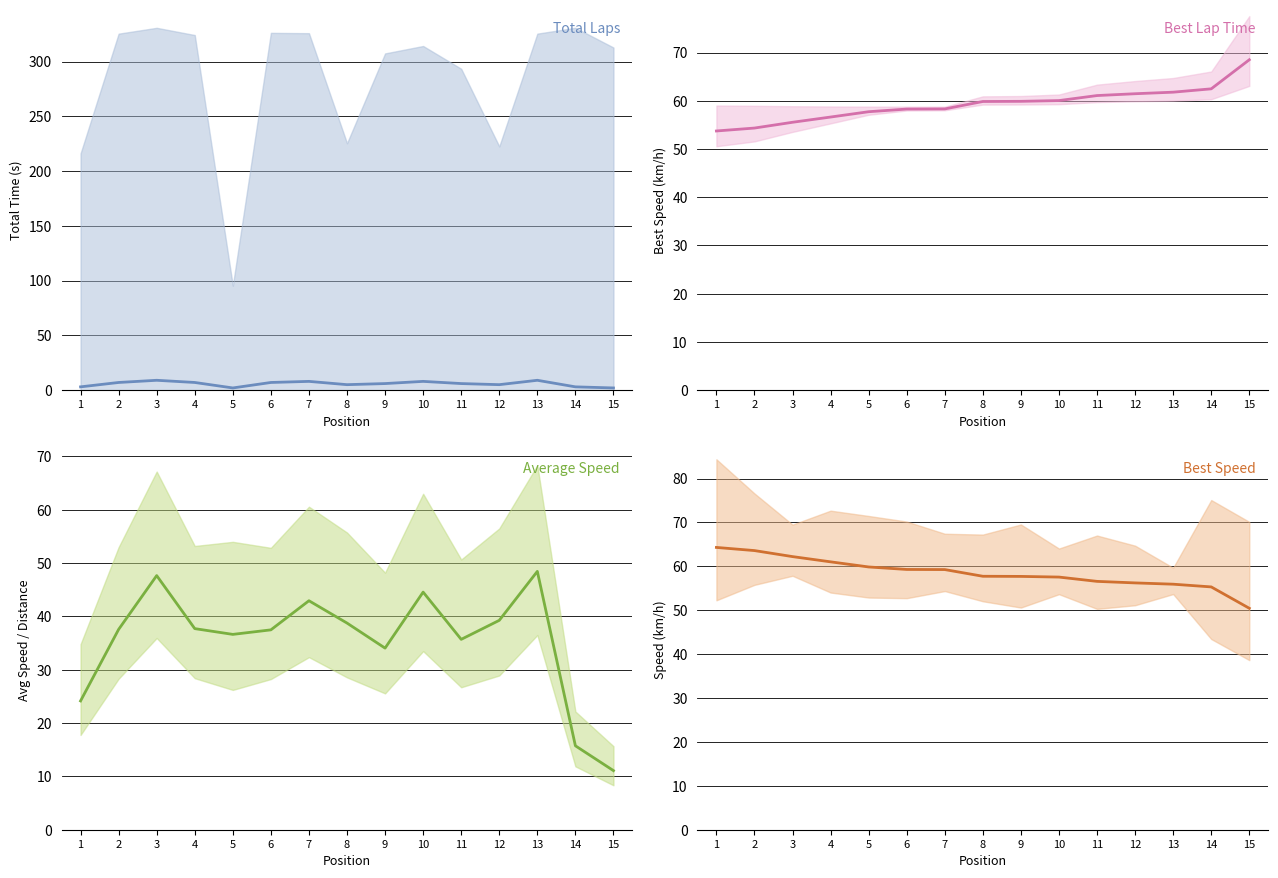

List the series in order of their peak value, highest first.

Best Lap Time, Best Speed, Average Speed, Total Laps